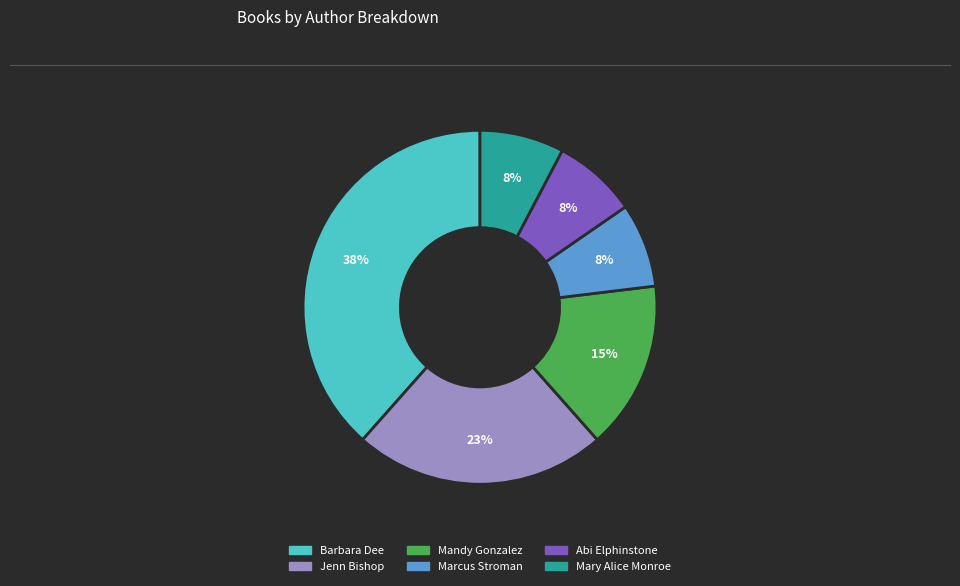

Is there any slice that represents more than half of the pie?

No